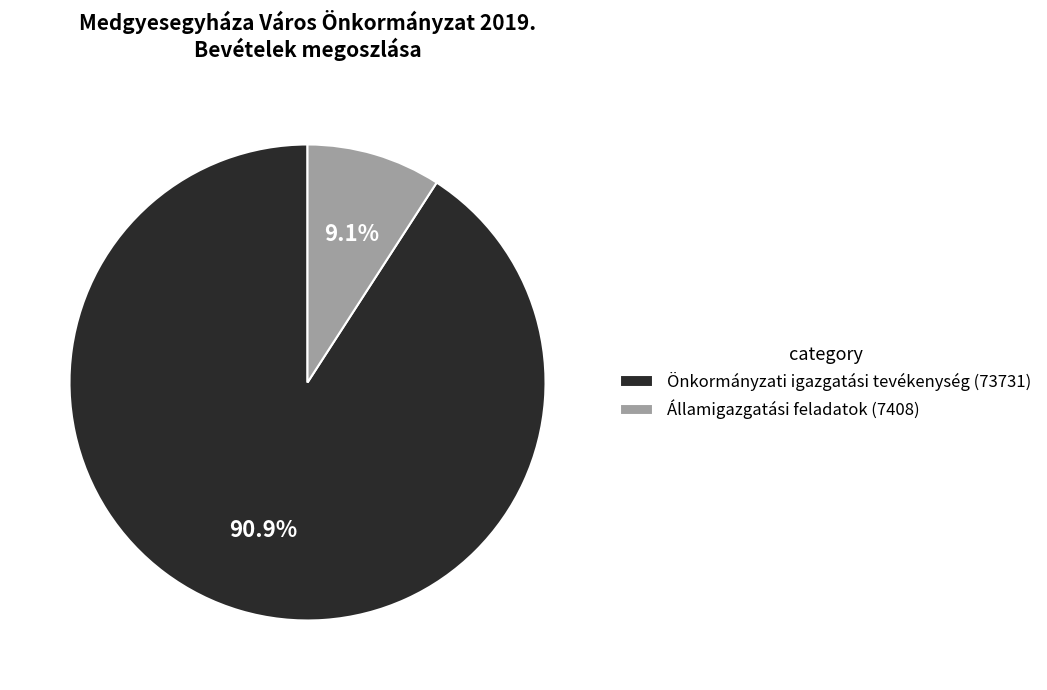

To the nearest percent, what is the difference between the Önkormányzati igazgatási tevékenység and Államigazgatási feladatok slice percentages?

82%